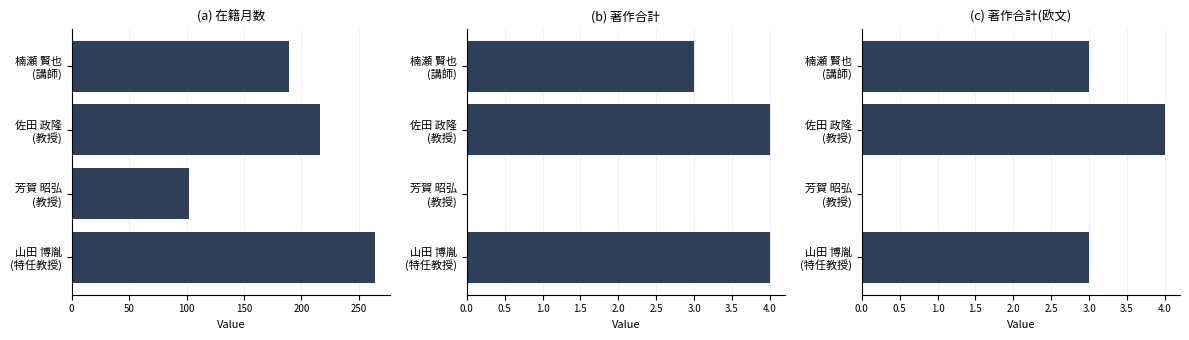

The 在籍月数 series shows 91 at 150. True or false?

False